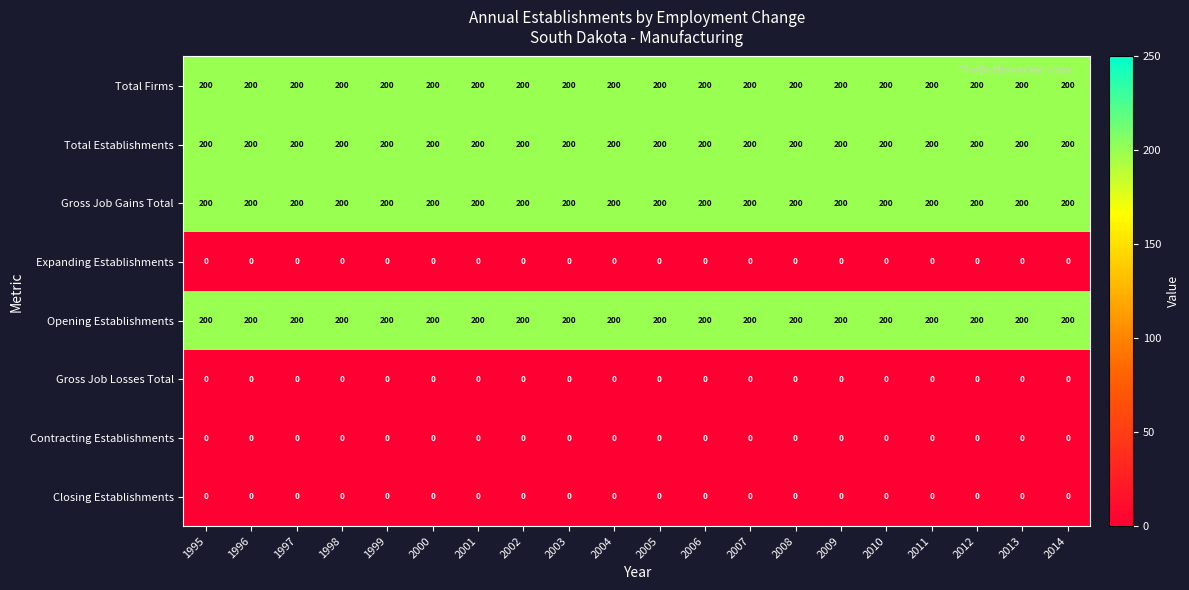

Is the value of Total Firms at 1999 greater than the value of Contracting Establishments at 2013?

Yes